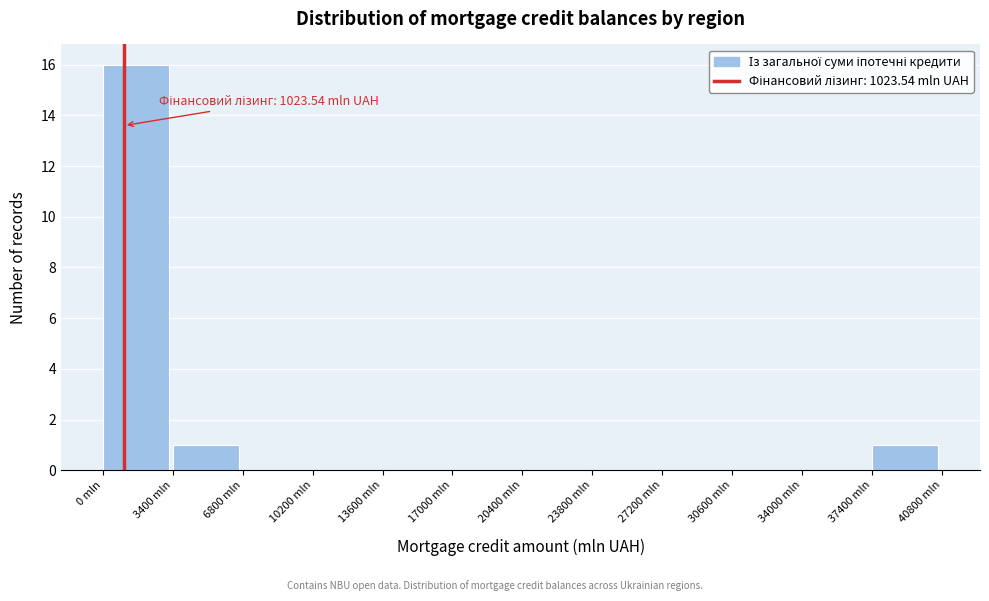

Over which range of the x-axis is the bar tallest?

0 to 3500